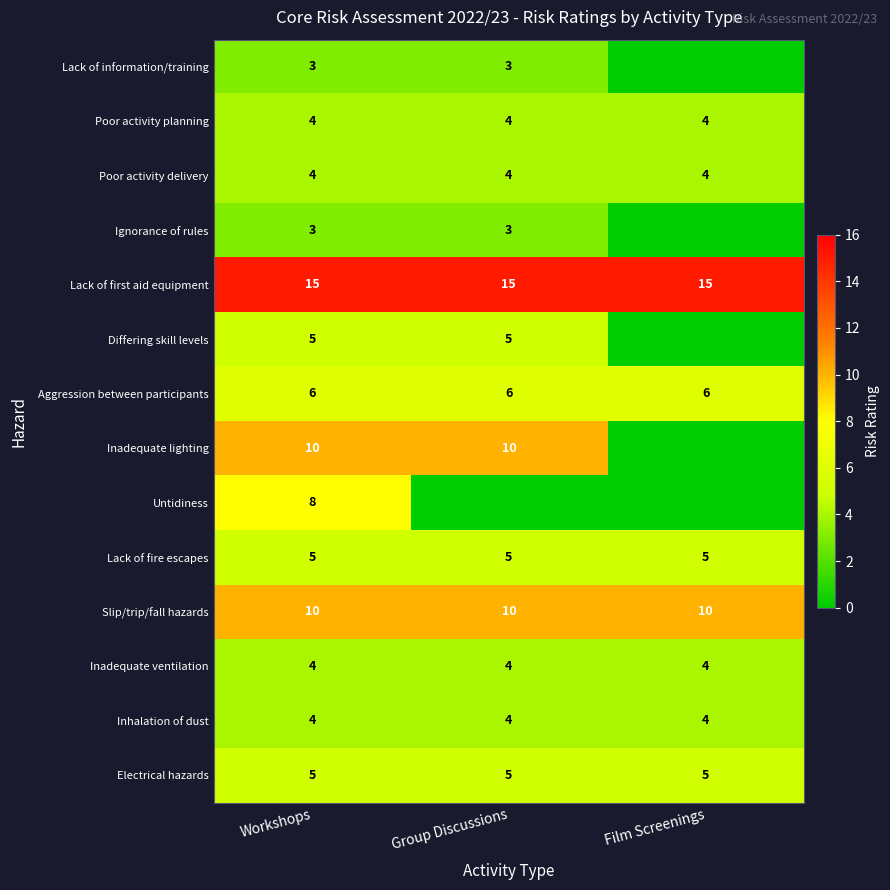

What is the average value of the Slip/trip/fall hazards series?

10